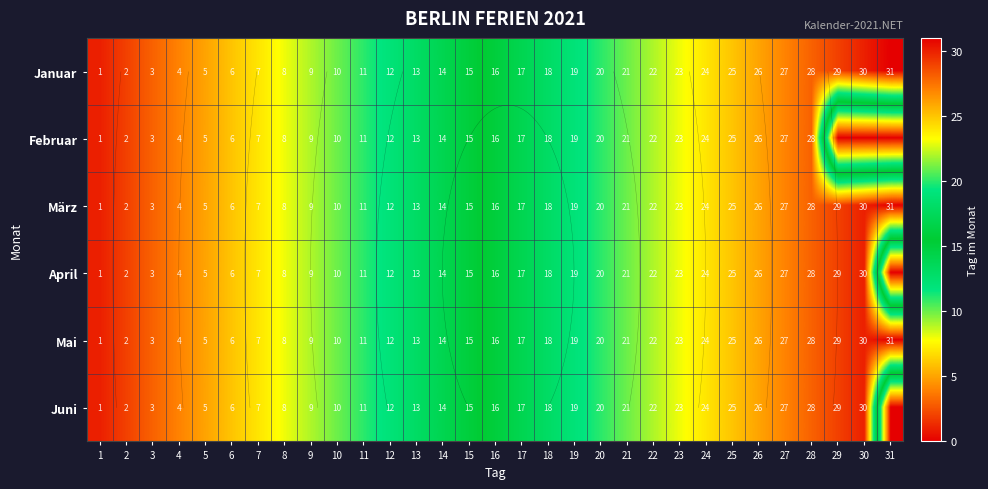

True or false: April has a value of 20 at 13.

False